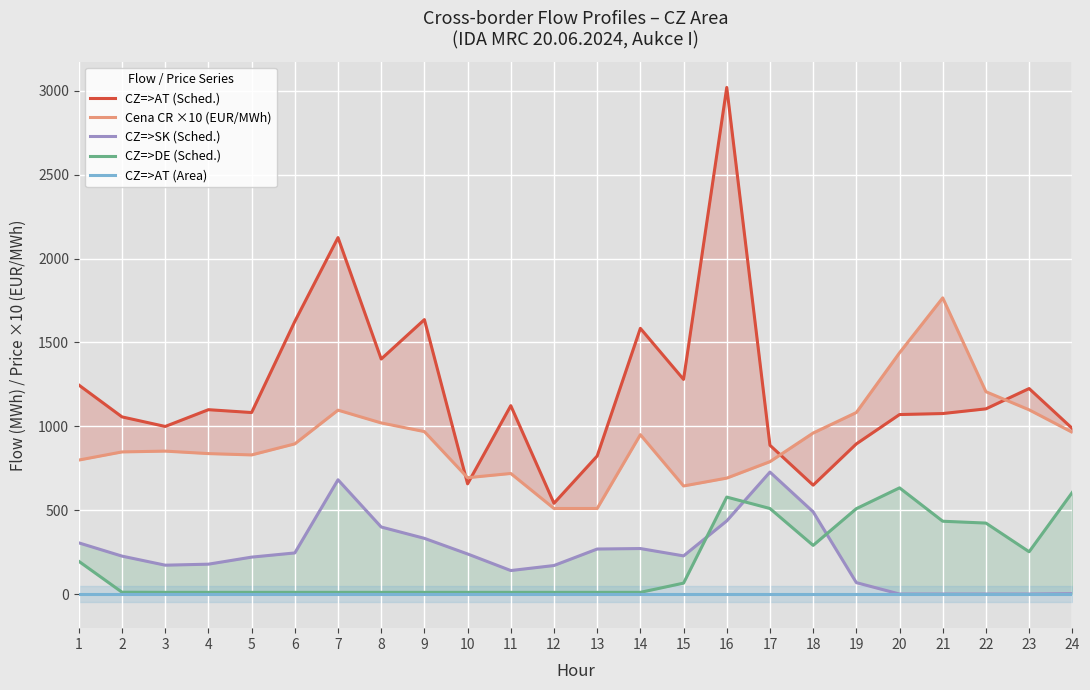

How many interior local peaks does the CZ=>SK (Sched.) series have?

3